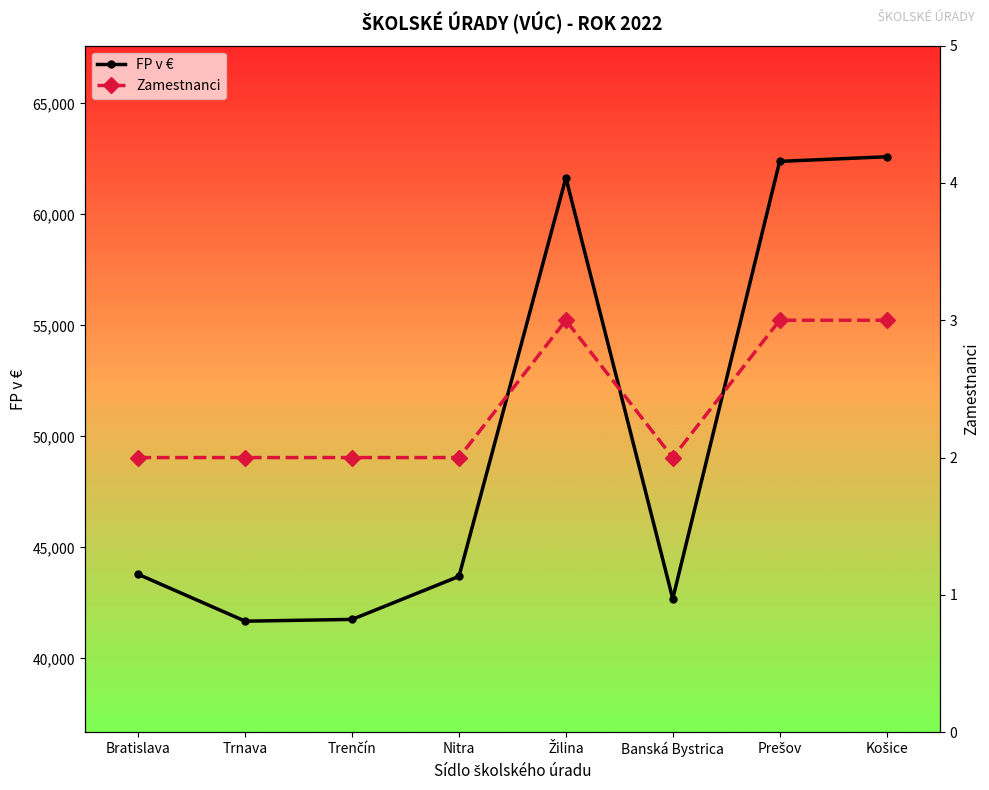

What is the value of the FP v € point at the 6th from the left?

42685